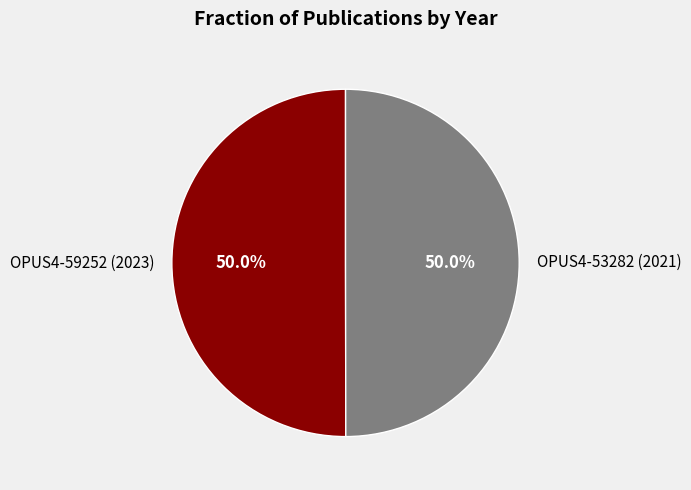

Approximately how many times larger is the value at OPUS4-59252 (2023) compared to OPUS4-53282 (2021)?

1.0